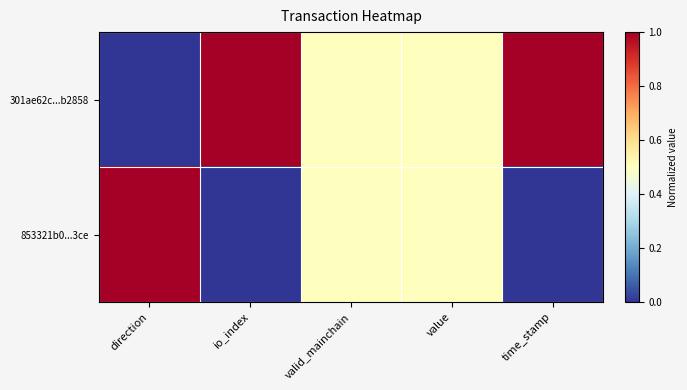

What is the total value across all series at value?

1.0